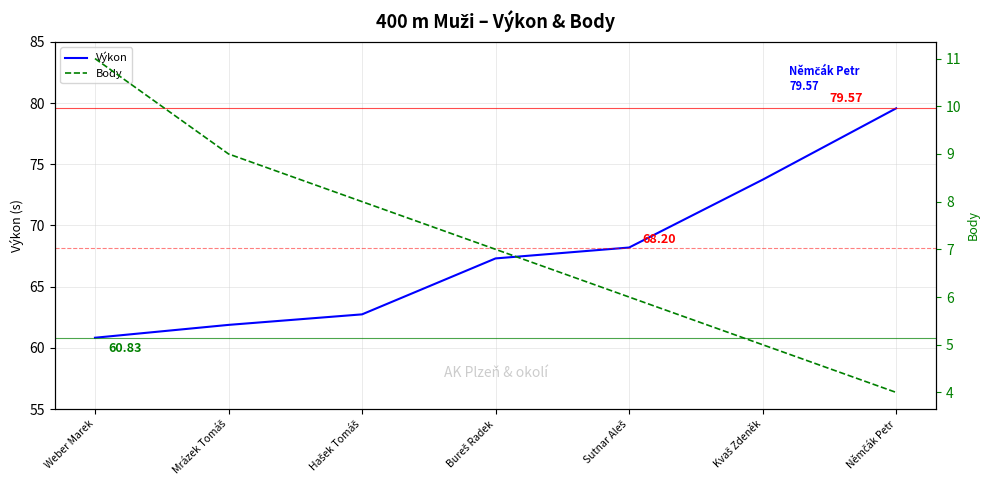

True or false: Body has more than 0 points higher than both neighbors.

False